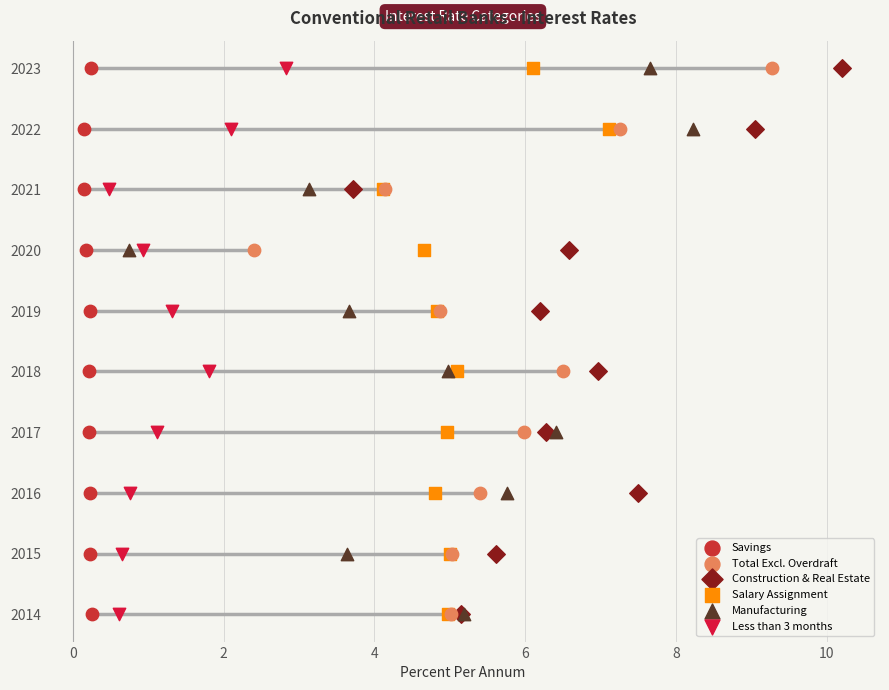

Which series reaches the minimum Y coordinate?

Savings